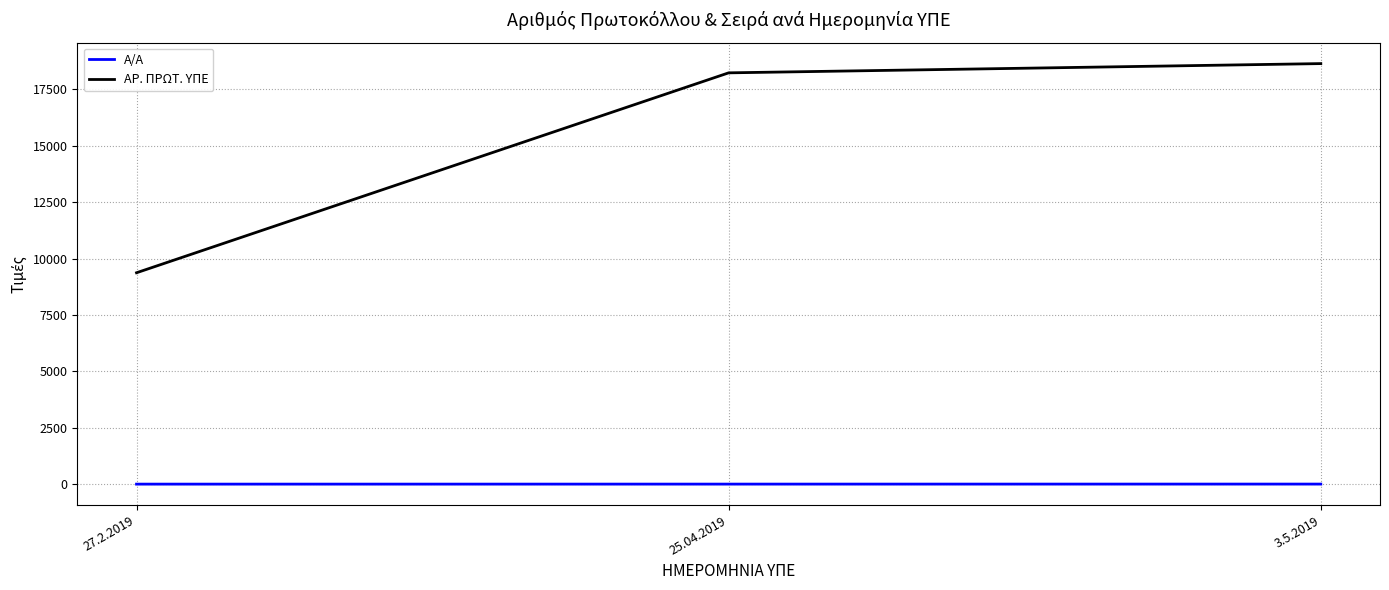

List the series in order of their overall mean, highest first.

ΑΡ. ΠΡΩΤ. ΥΠΕ, Α/Α